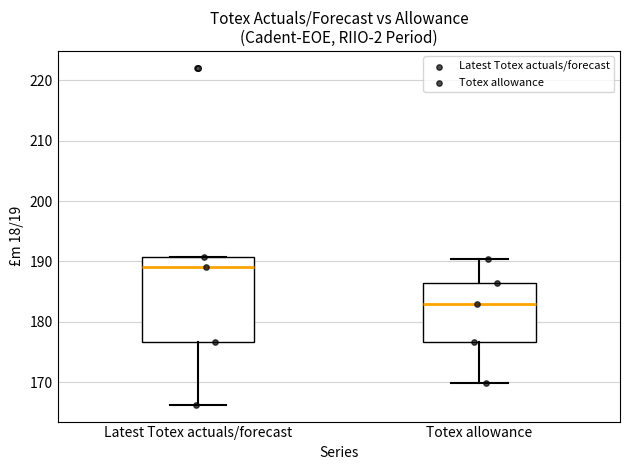

Where does the median line of the box for Totex allowance sit on the y-axis? The values are not printed on the chart, so give them approximately, as read against the axis.

183